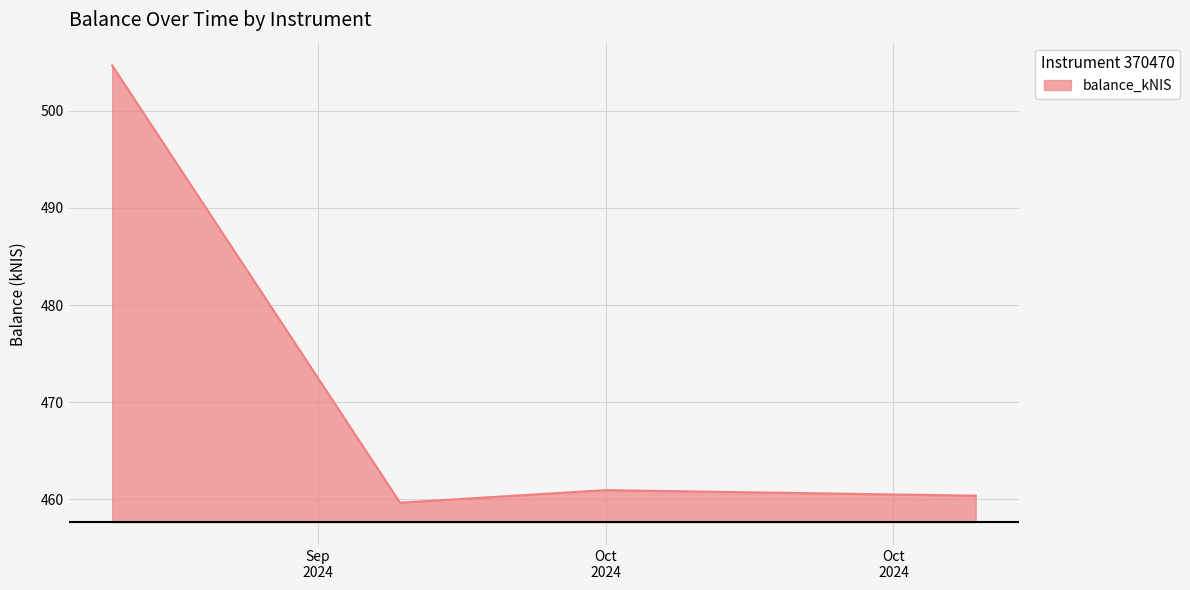

Reading right to left, list all the values displayed in this chart.

460.4	461.0	459.7	504.7